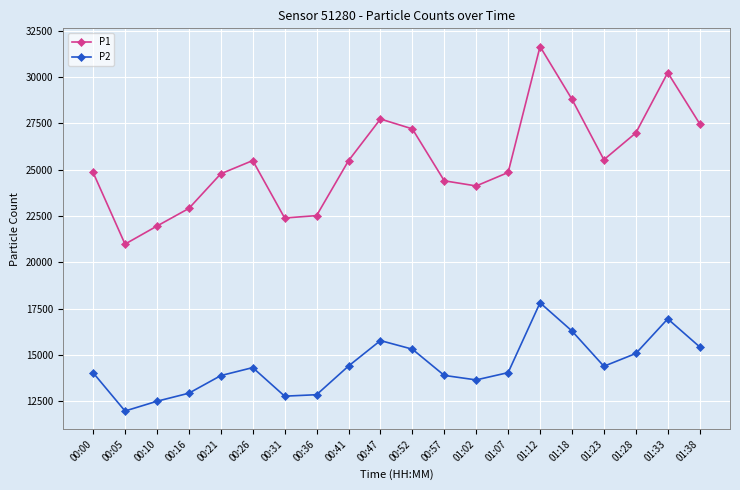

True or false: P1 and P2 cross at least once.

False